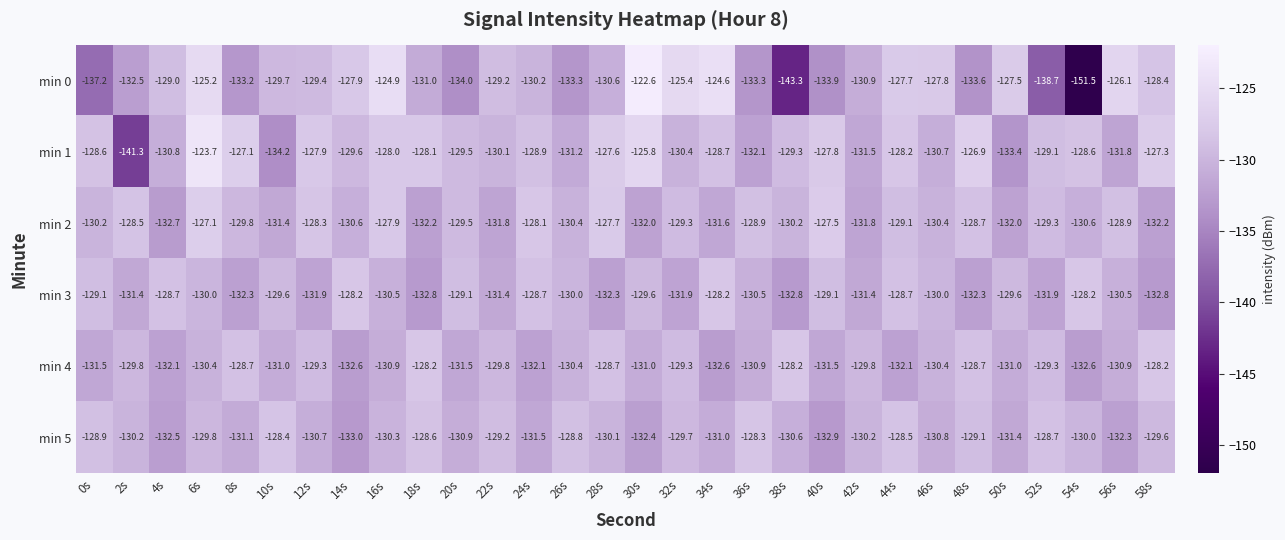

How many values in the min 3 series exceed -130?

12